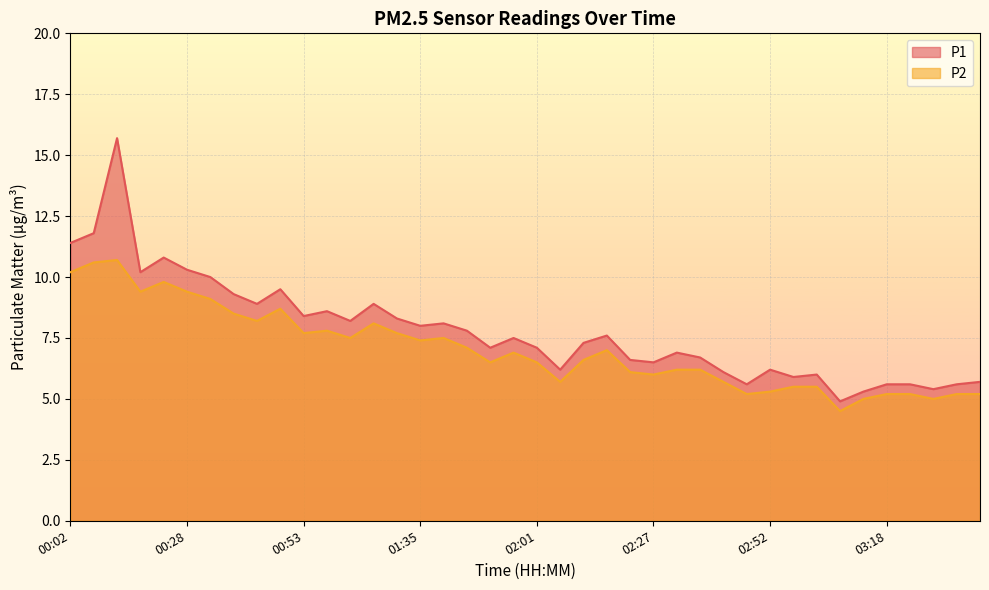

At which label does P1 reach its peak?

00:12